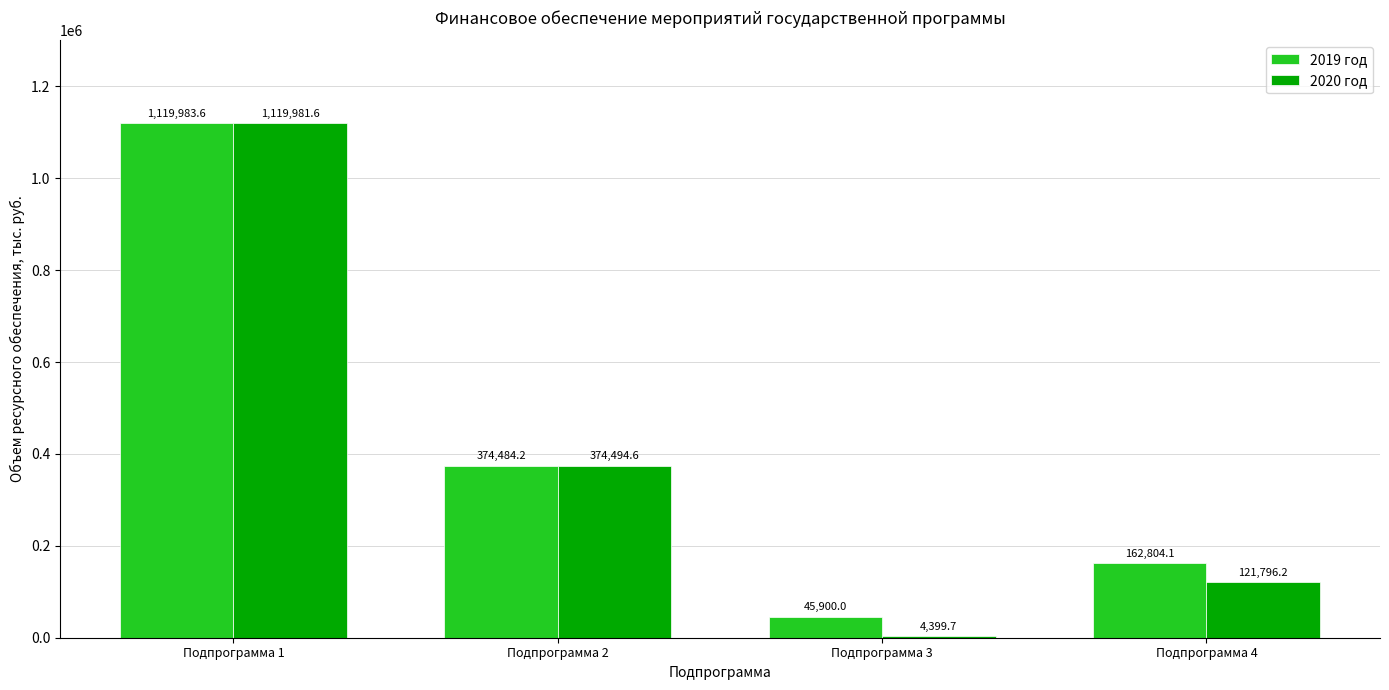

What is the value of the 2020 год bar at the 3rd from the left?

4399.7